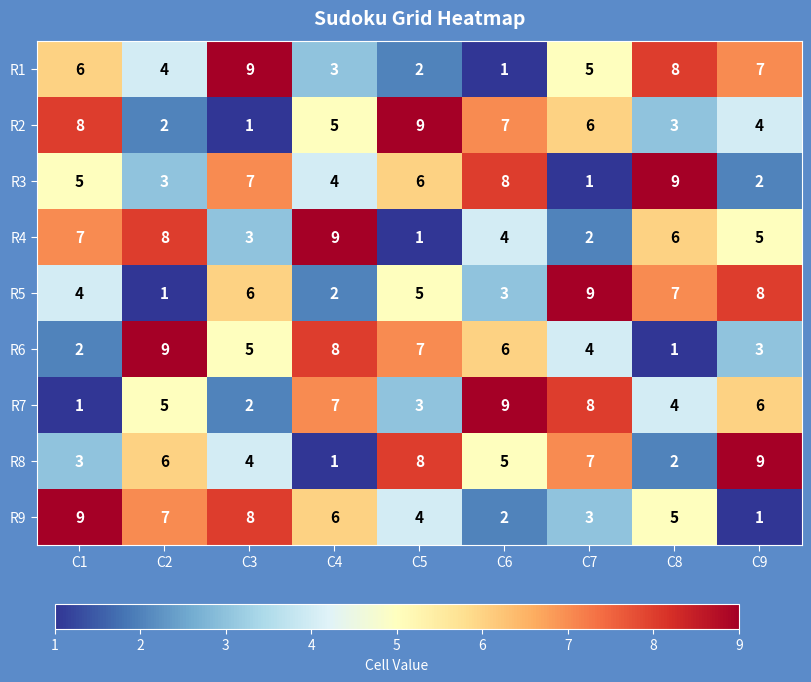

What is the sum of all R1 values?

45